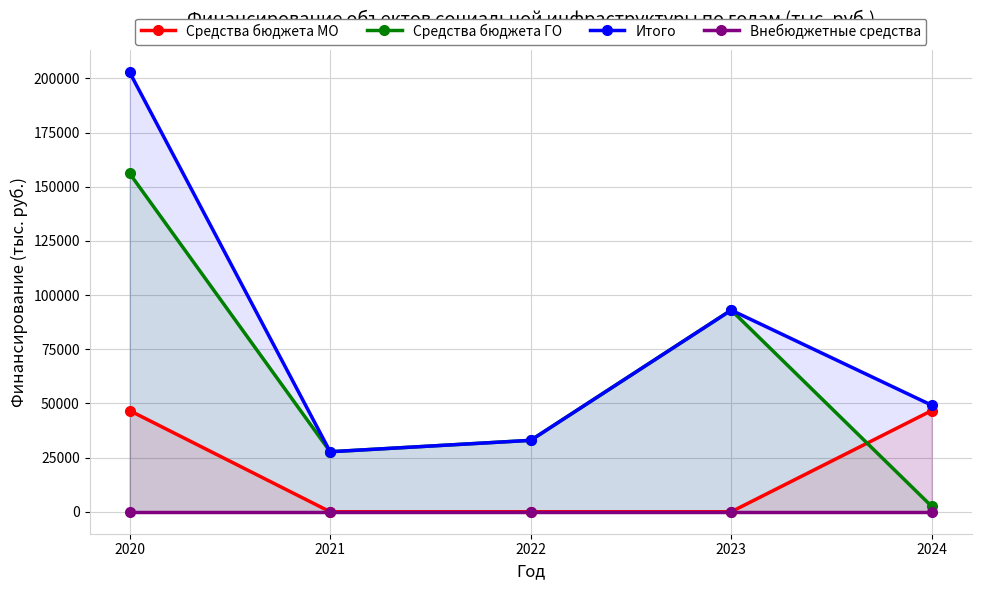

Reading left to right, transcribe all the data shown in this chart.

Средства бюджета МО: 46695.1	0.0	0.0	0.0	46695.1
Средства бюджета ГО: 156158.6	27690.0	32958.8	93052.1	2457.6
Итого: 202853.7	27690.0	32958.8	93052.1	49152.7
Внебюджетные средства: 0.0	0.0	0.0	0.0	0.0